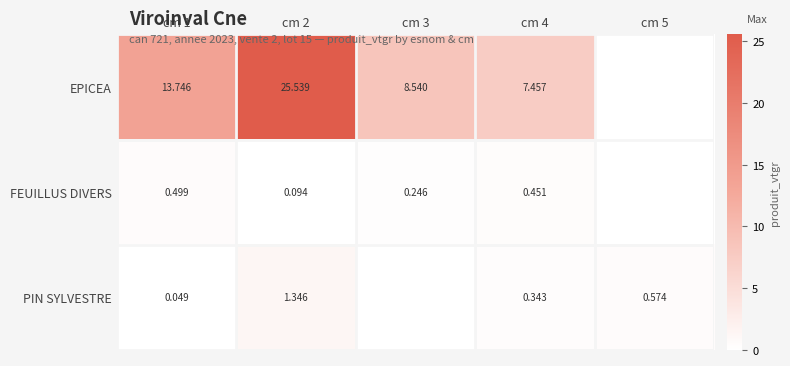

Between cm 2 and cm 3, which series saw the biggest shift?

EPICEA